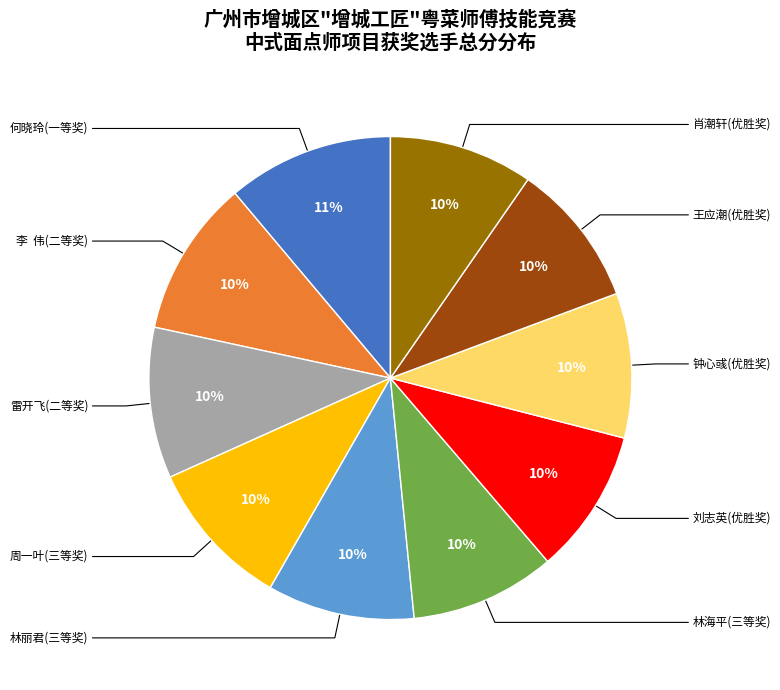

How many segments does this pie chart have?

10